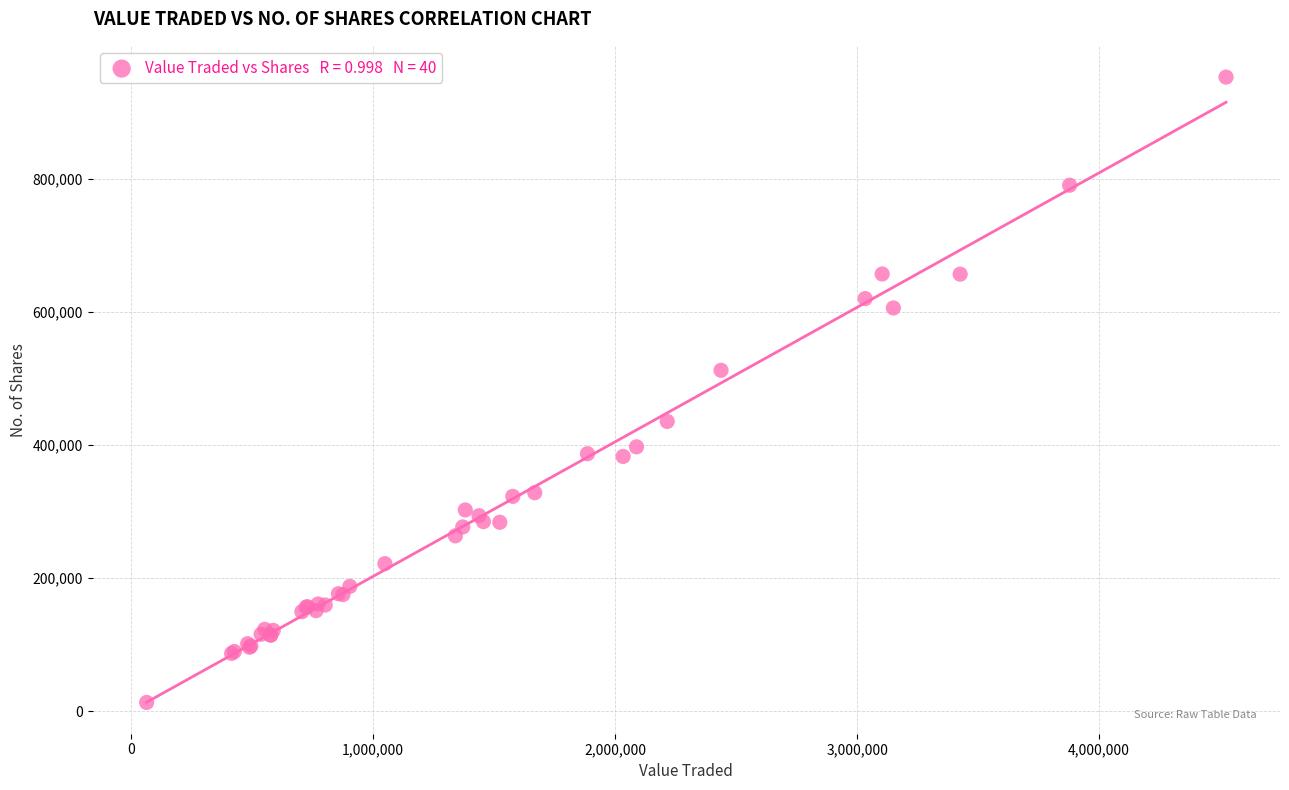

What Y value in the scatter plot is closest to 482942?

512172